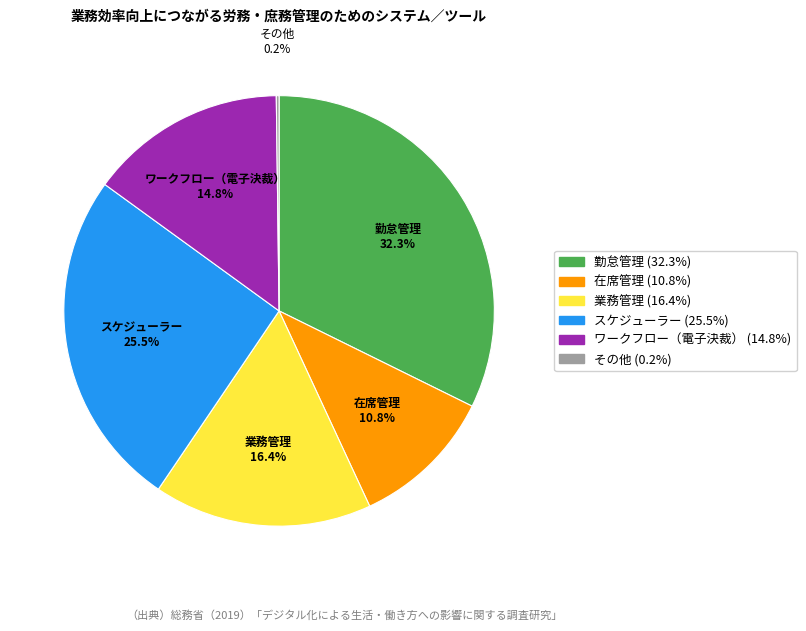

Is ワークフロー（電子決裁） the majority of the pie?

No